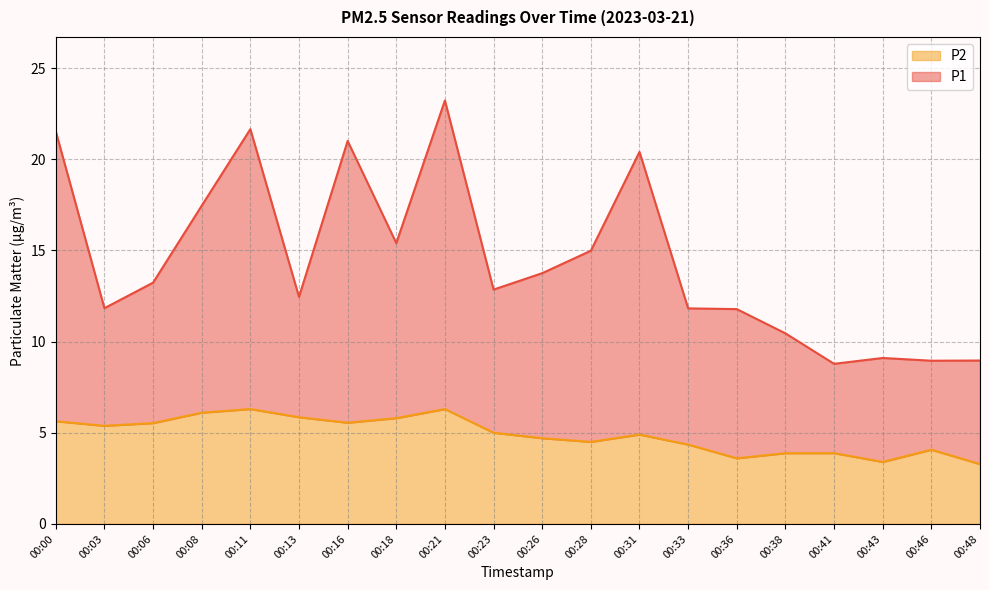

Rank the categories by P1 value from lowest to highest.

00:41, 00:46, 00:48, 00:43, 00:38, 00:36, 00:33, 00:03, 00:13, 00:23, 00:06, 00:26, 00:28, 00:18, 00:08, 00:31, 00:16, 00:00, 00:11, 00:21